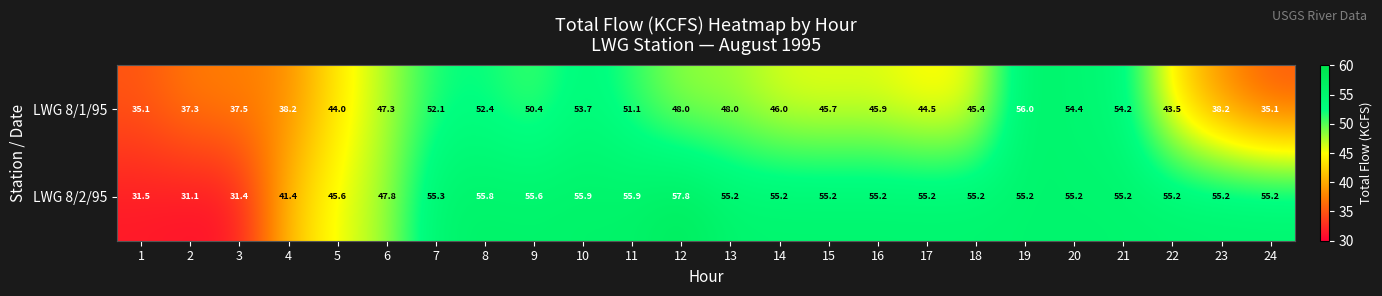

Which series has the largest range (max minus min)?

LWG 8/2/95